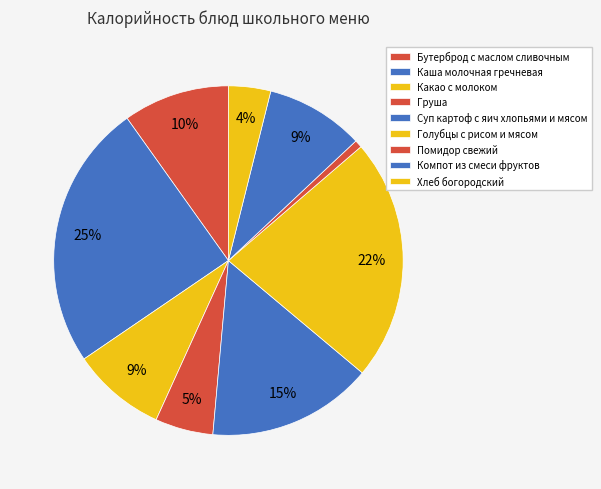

How many slices are in this pie chart?

9